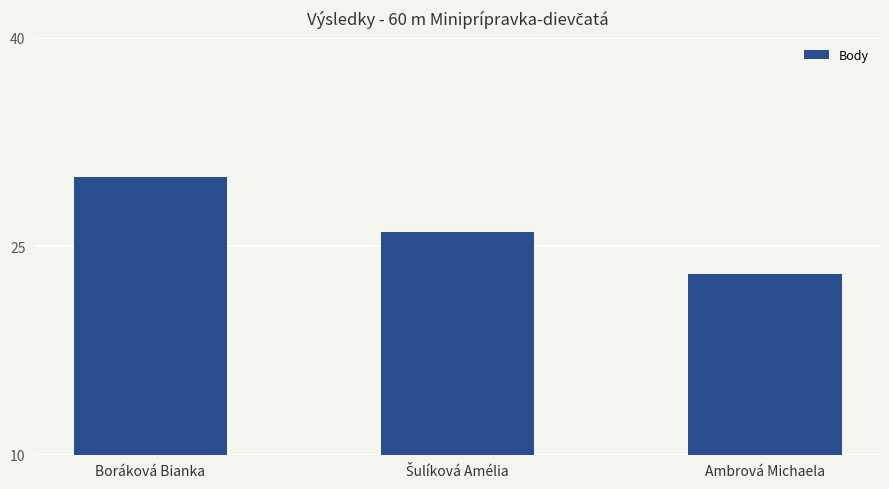

What is the value of the 2nd bar from the left?

26